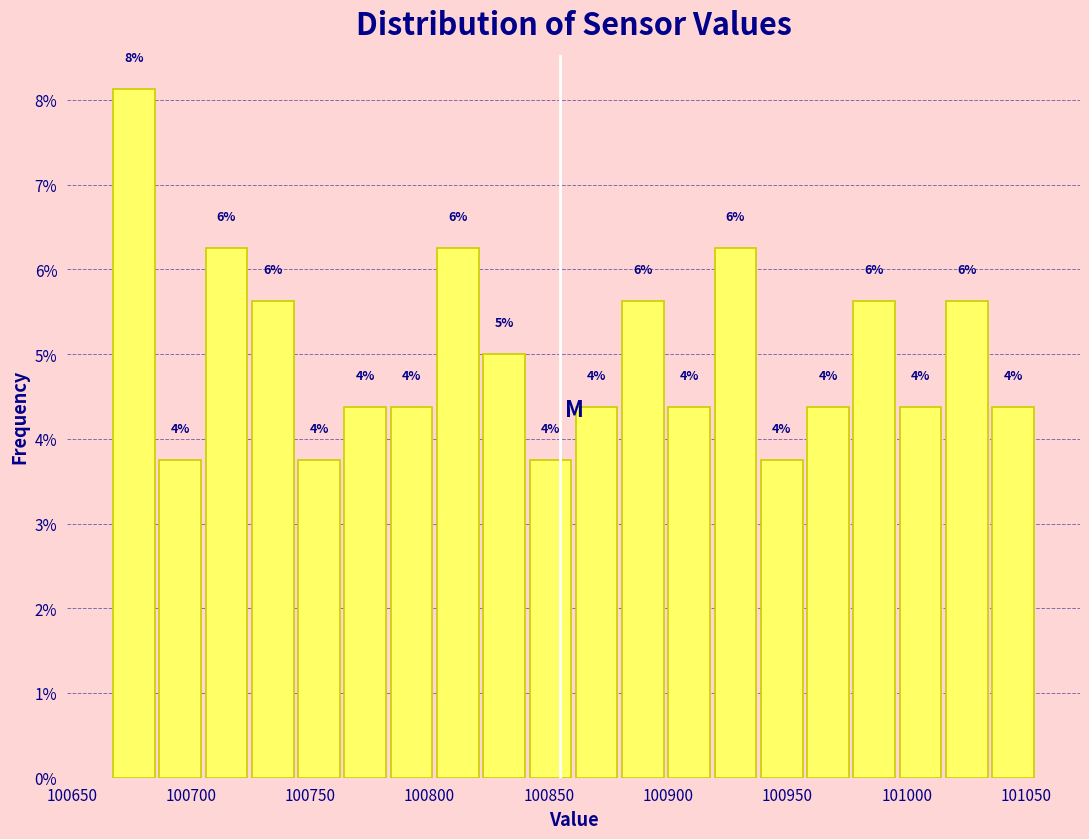

Read against the x-axis, roughly where is the centre of the tallest bar?

100675